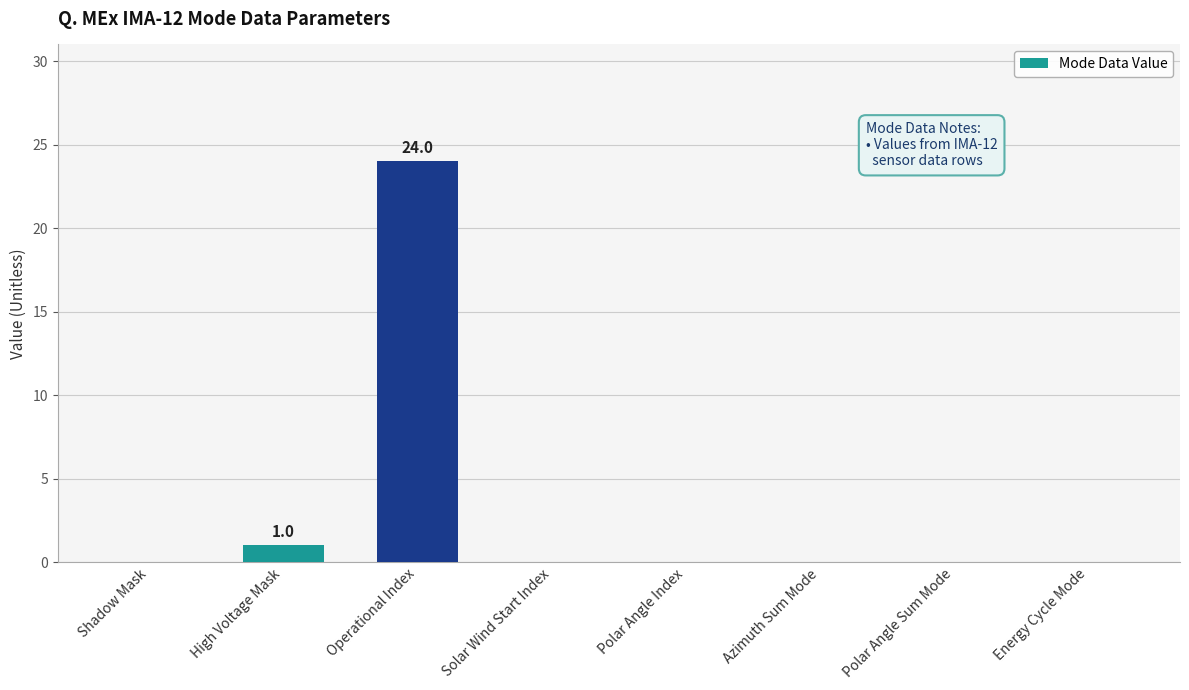

The value at Polar Angle Index is -14. True or false?

False